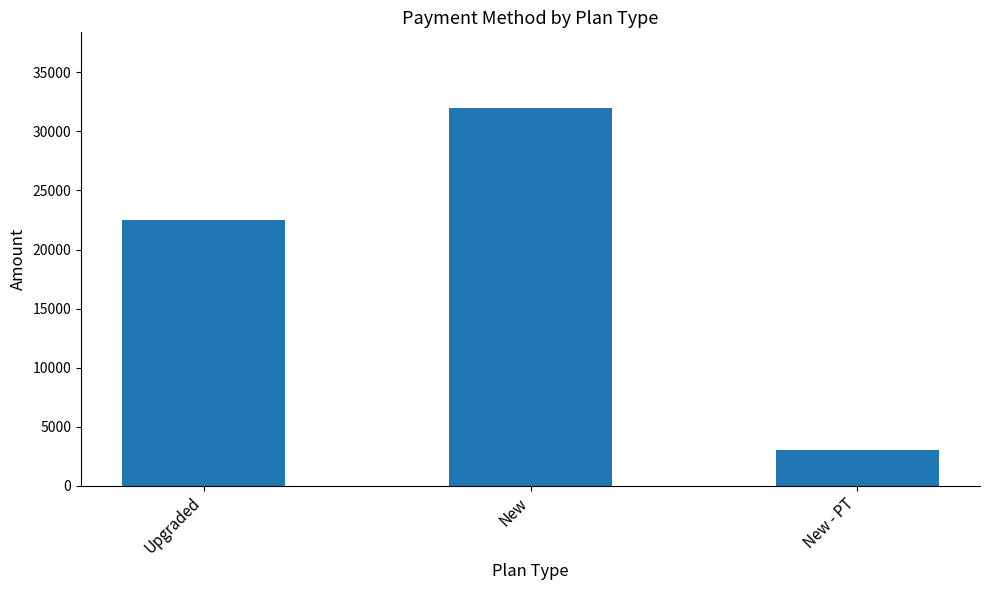

Between New - PT and Upgraded, which is larger?

Upgraded